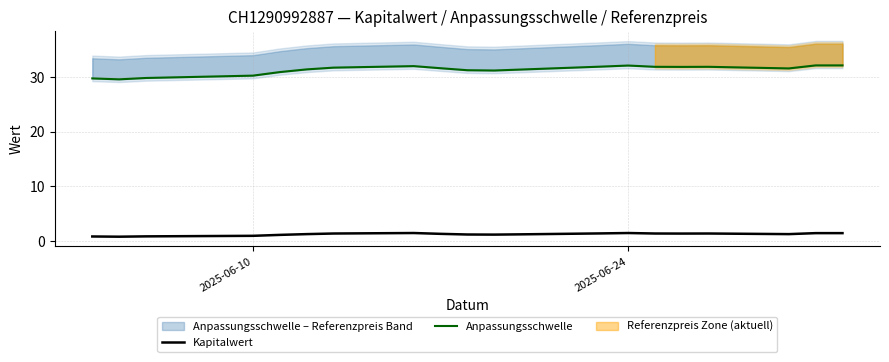

What is the difference between the highest and lowest values at 2025-06-24?

30.6